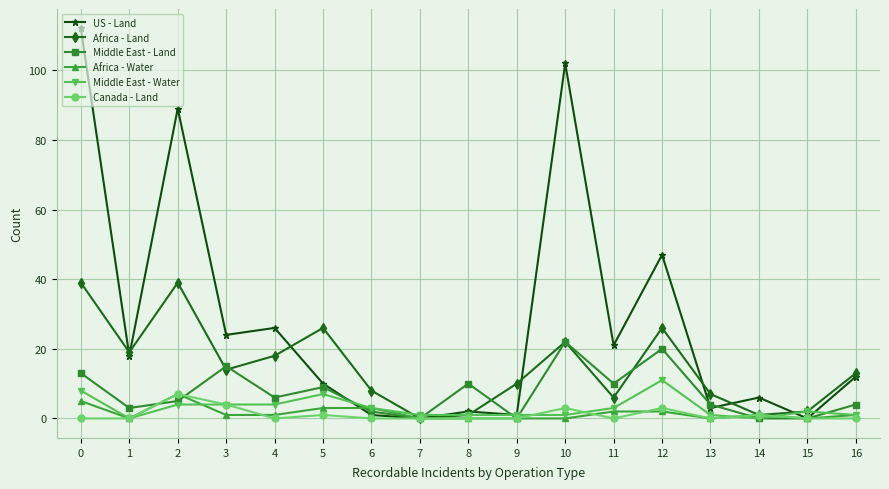

What is the value of the US - Land point at the 9th from the left?

2